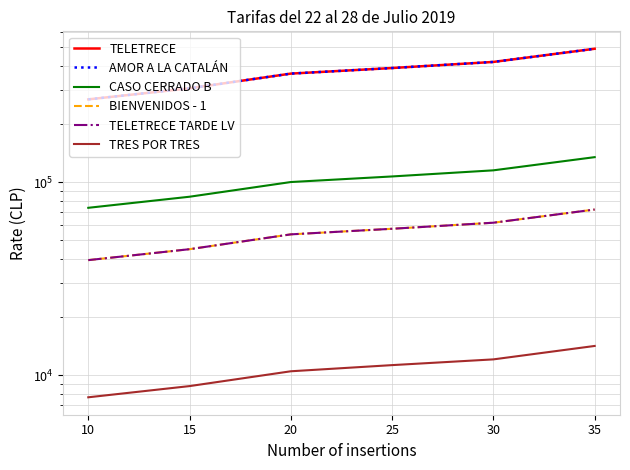

What is the value of the CASO CERRADO B point at the 6th from the left?

134800